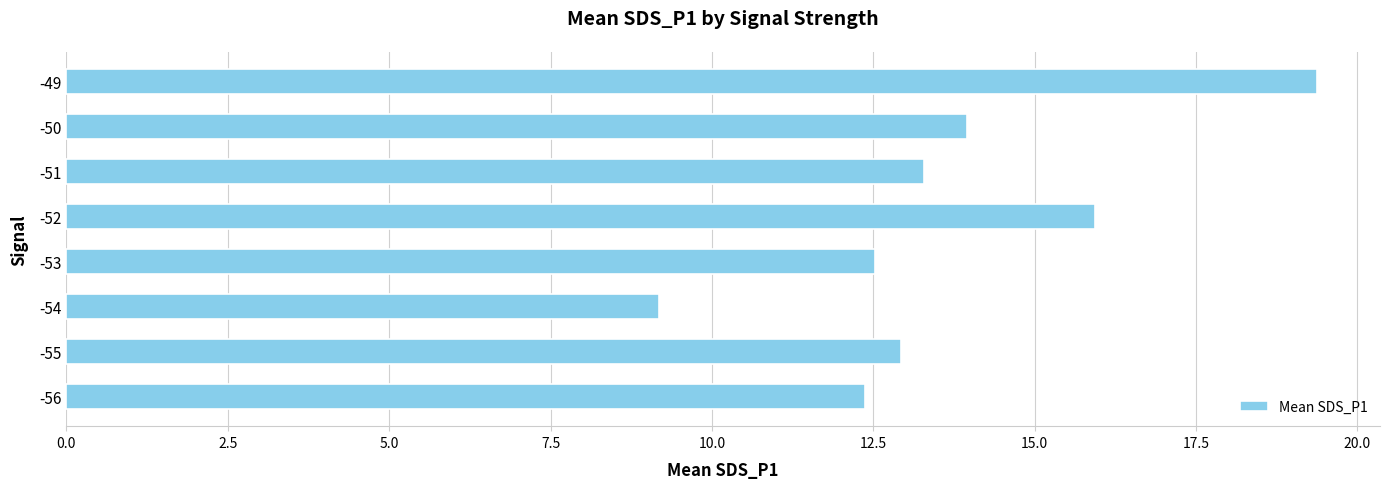

Approximately how many times larger is the value at -53 compared to -50?

0.9